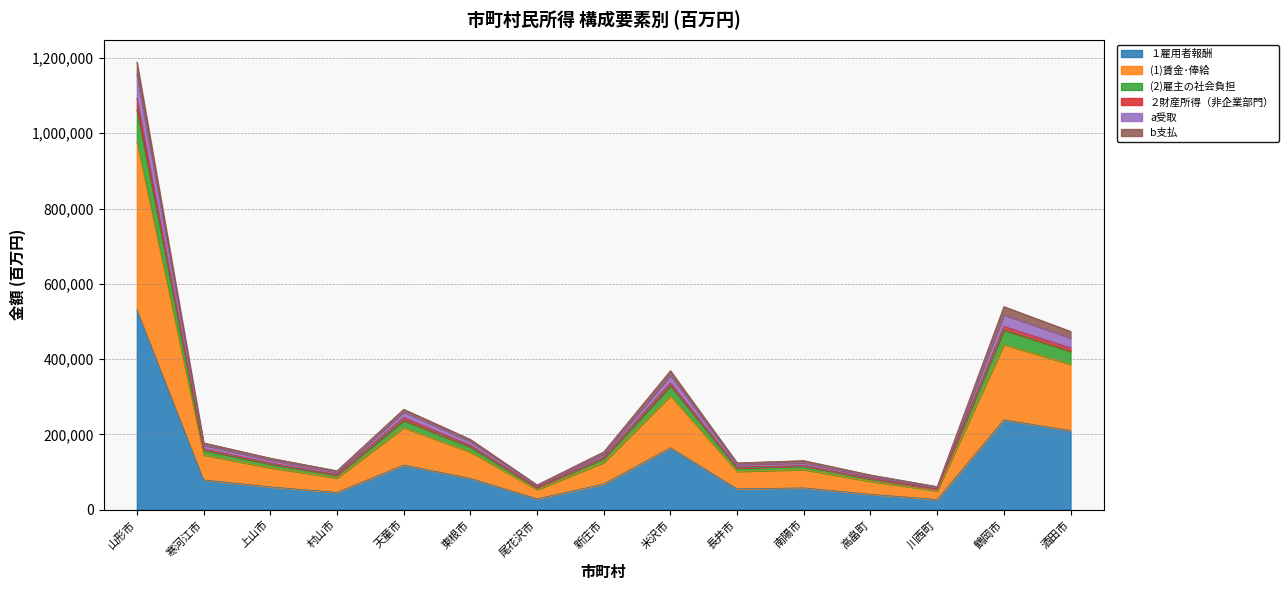

The (1)賃金･俸給 series shows 1278156 at 山形市. True or false?

False